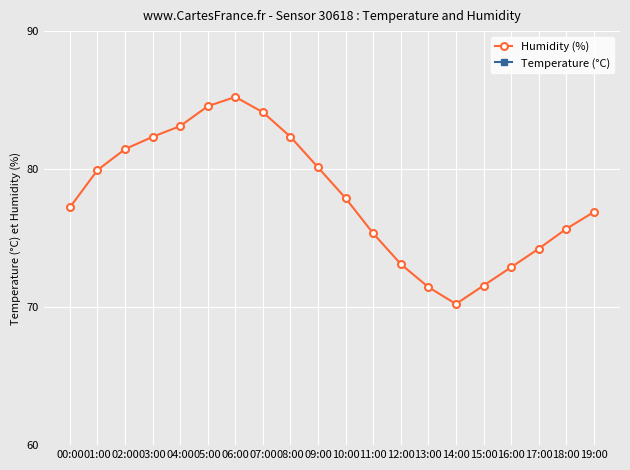

How many interior local valleys does the Humidity (%) series have?

1